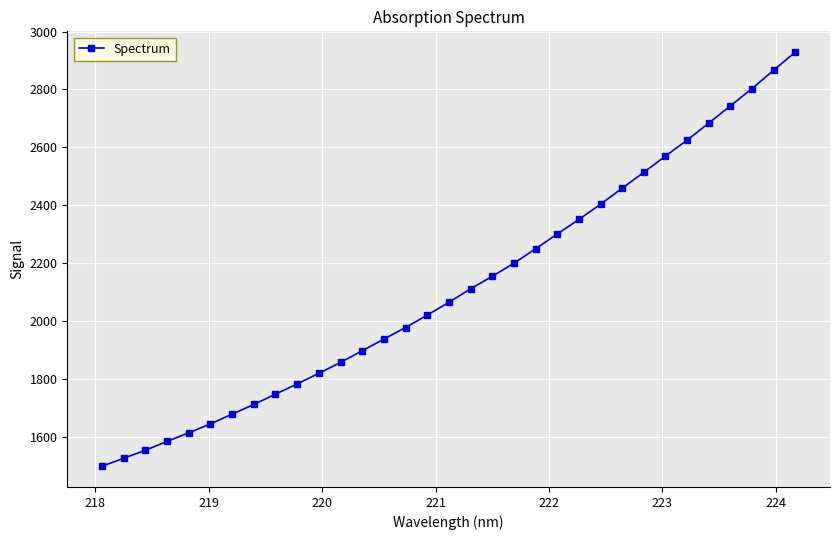

What is the value of the 13th point from the left?

1897.5